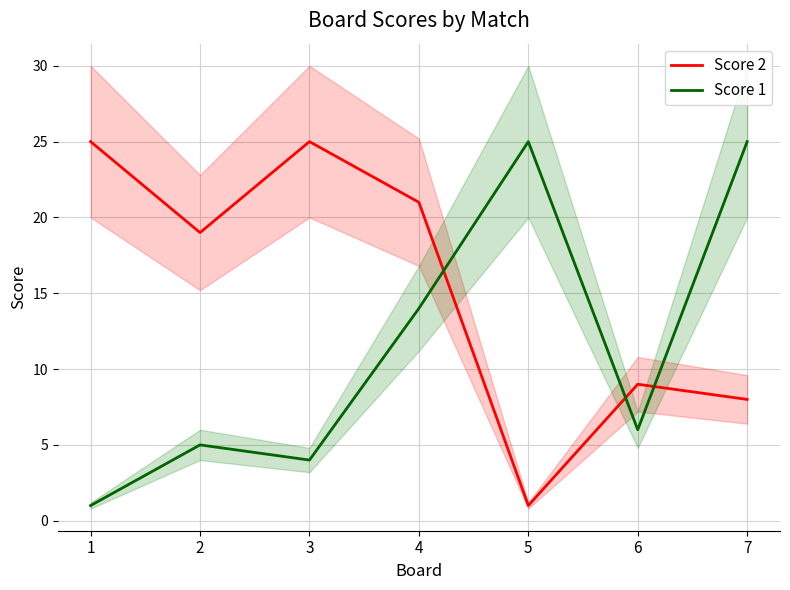

What is the sum of the Score 2 values at 5 and 6?

10